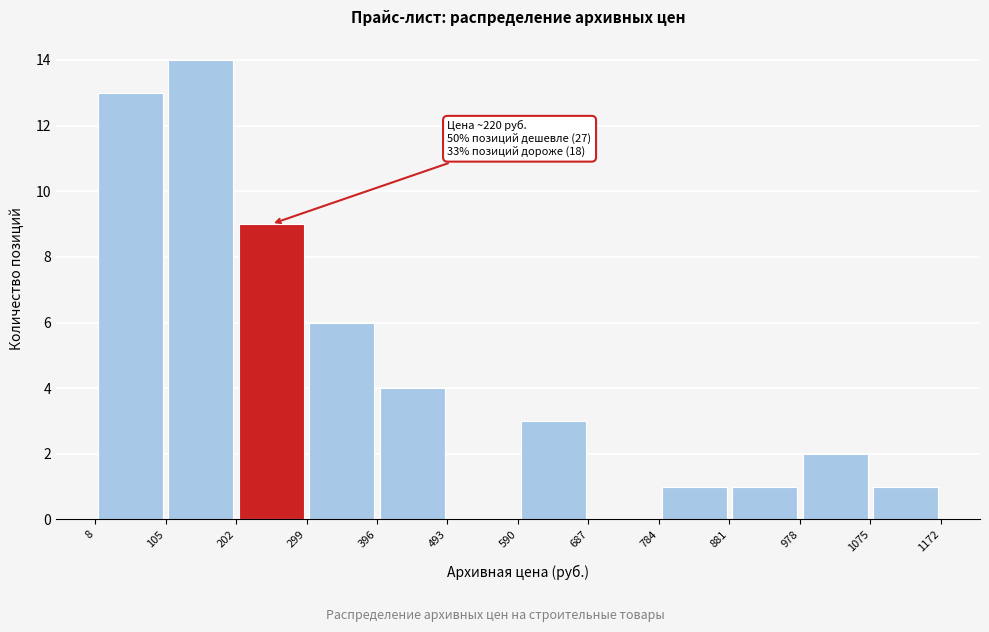

Which range on the x-axis has the tallest bar?

105 to 202